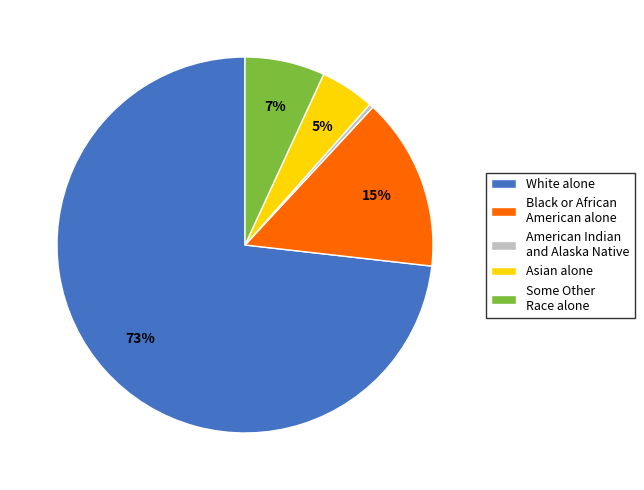

To the nearest percent, what is the difference between the White alone and Black or African American alone slice percentages?

58%